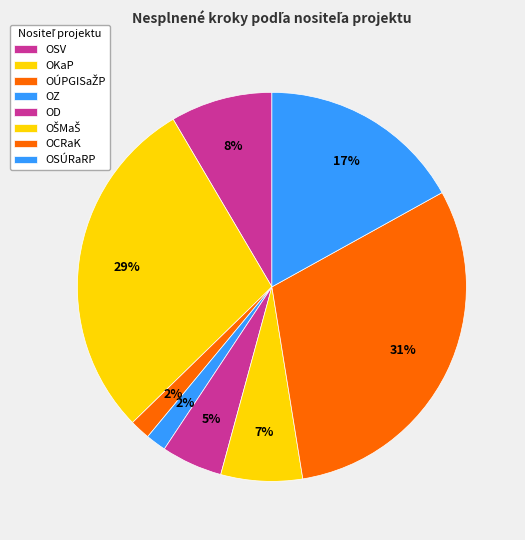

How many slices are in this pie chart?

8